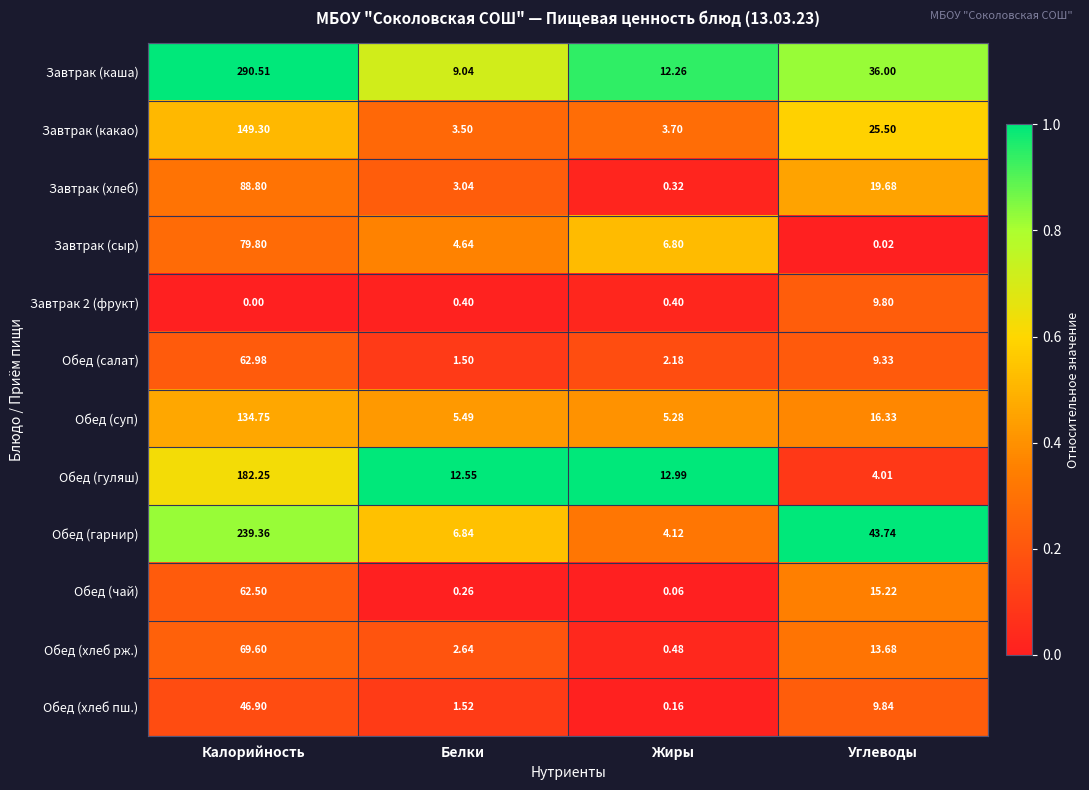

Which series has the largest range (max minus min)?

Завтрак (каша)